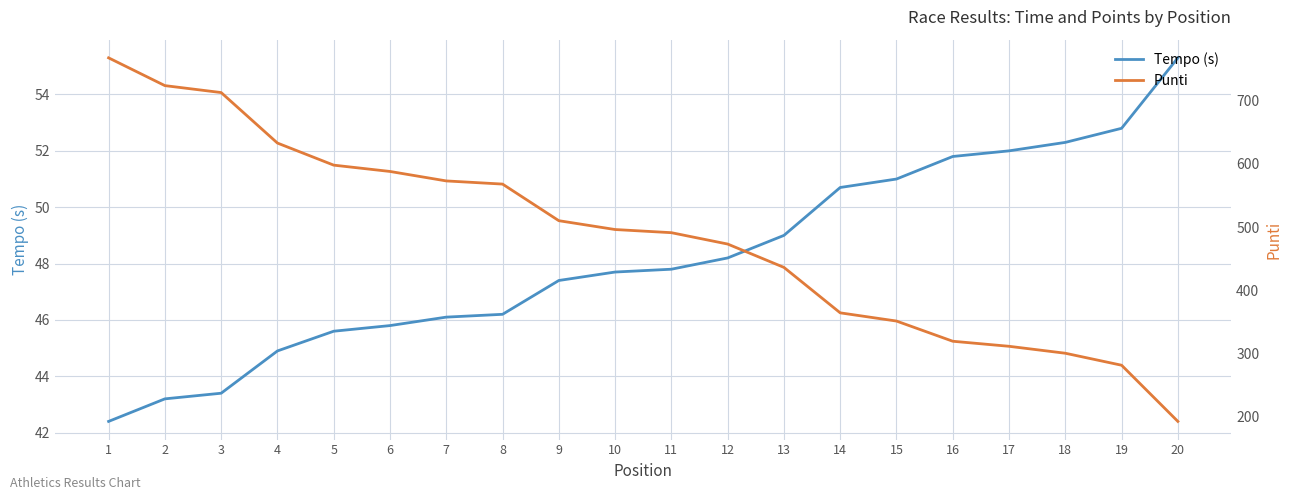

True or false: Punti and Tempo (s) cross at least once.

False